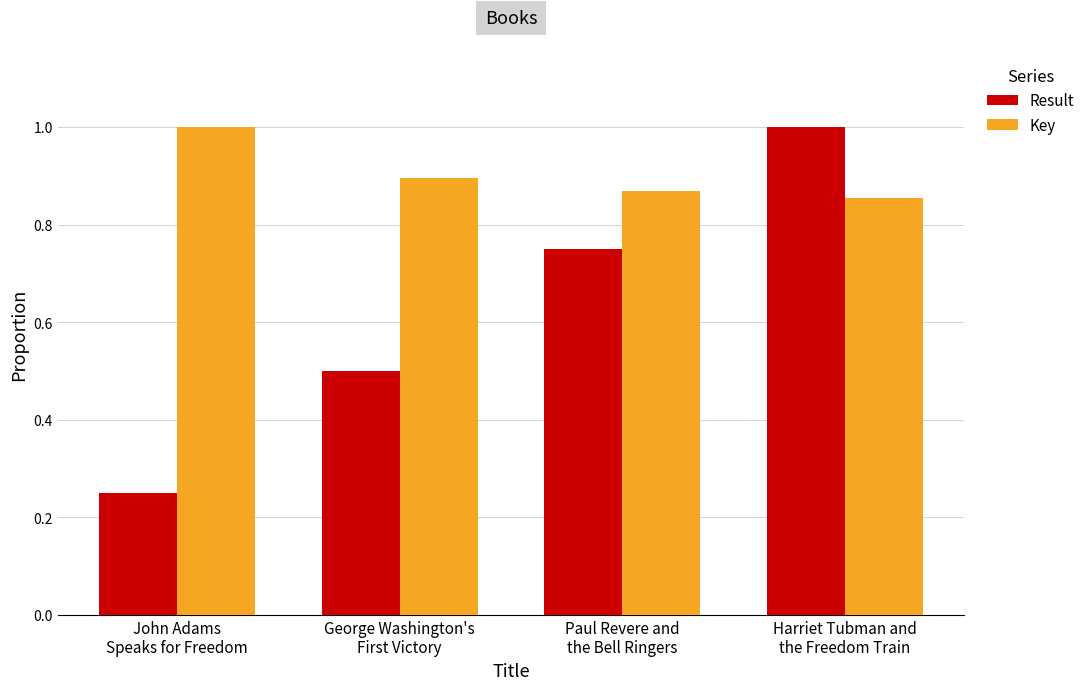

Between John Adams
Speaks for Freedom and Harriet Tubman and
the Freedom Train, which series saw the biggest shift?

Result